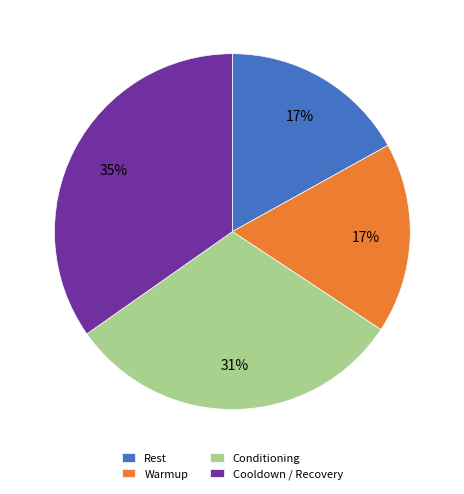

Count the number of slices in the pie.

4